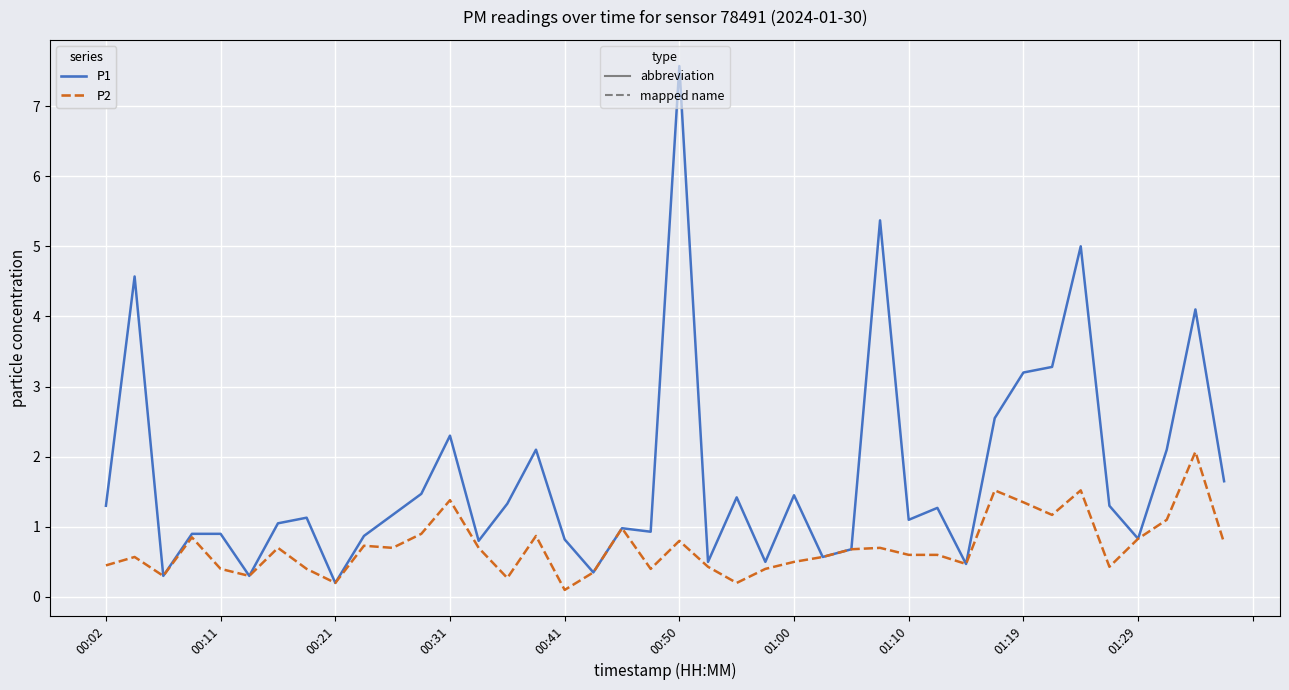

What is the greatest value displayed?

7.6